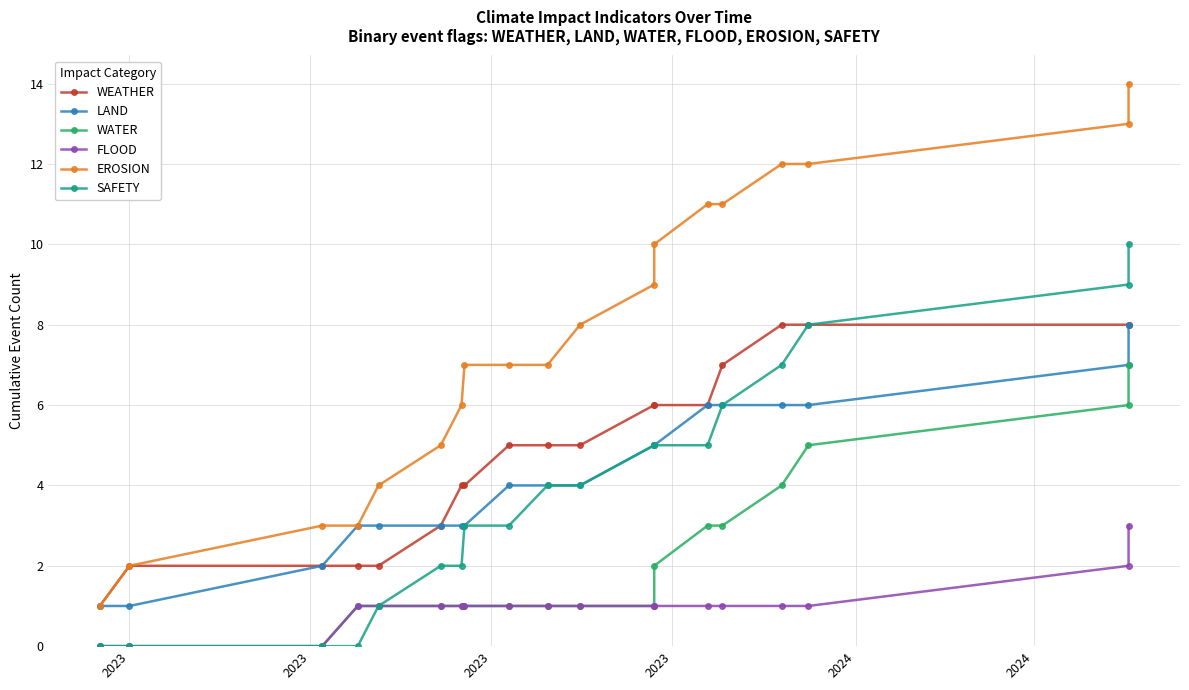

True or false: WATER has more than 1 points higher than both neighbors.

False